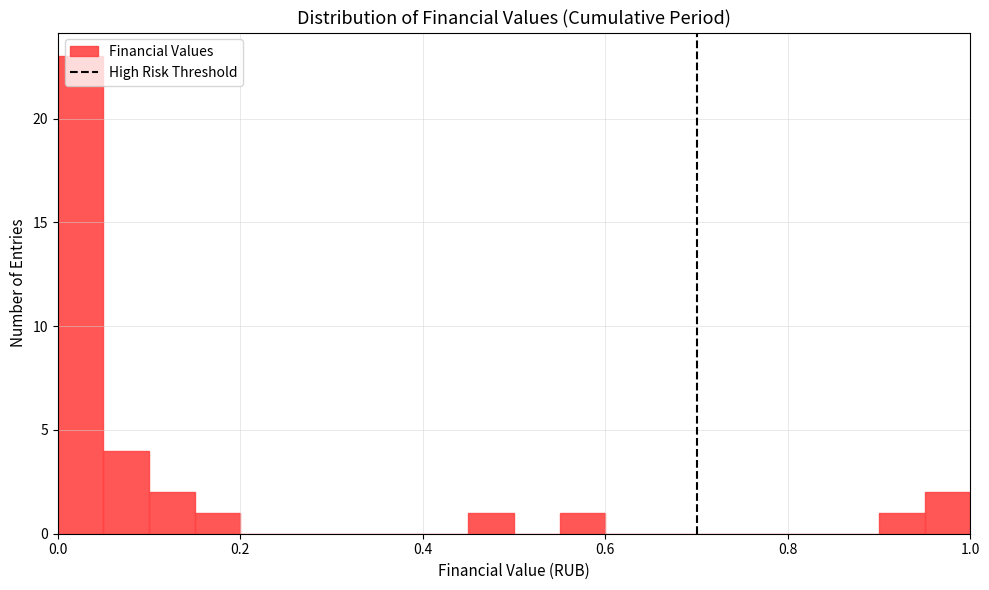

Around what value on the x-axis is the tallest bar? Give the approximate position of its centre, as read against the axis.

0.02